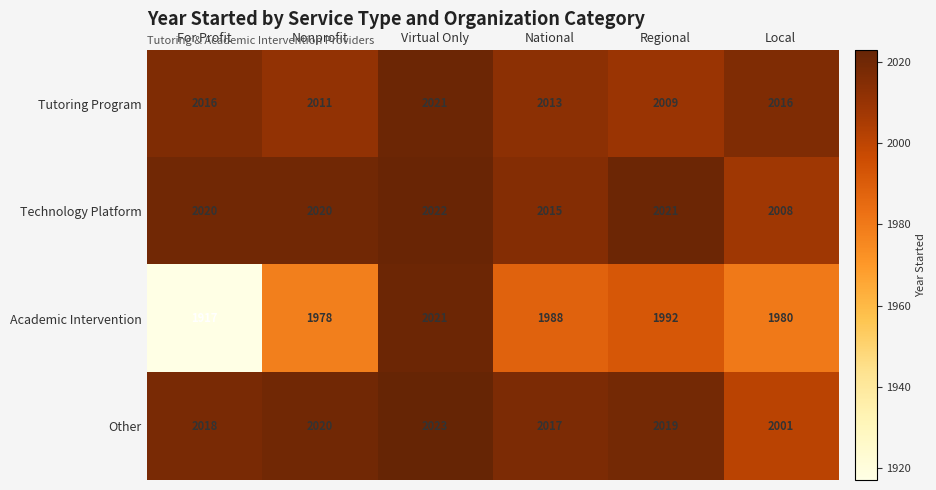

Reading left to right, what are all the values shown in this chart?

Tutoring Program: 2016	2011	2021	2013	2009	2016
Technology Platform: 2020	2020	2022	2015	2021	2008
Academic Intervention: 1917	1978	2021	1988	1992	1980
Other: 2018	2020	2023	2017	2019	2001